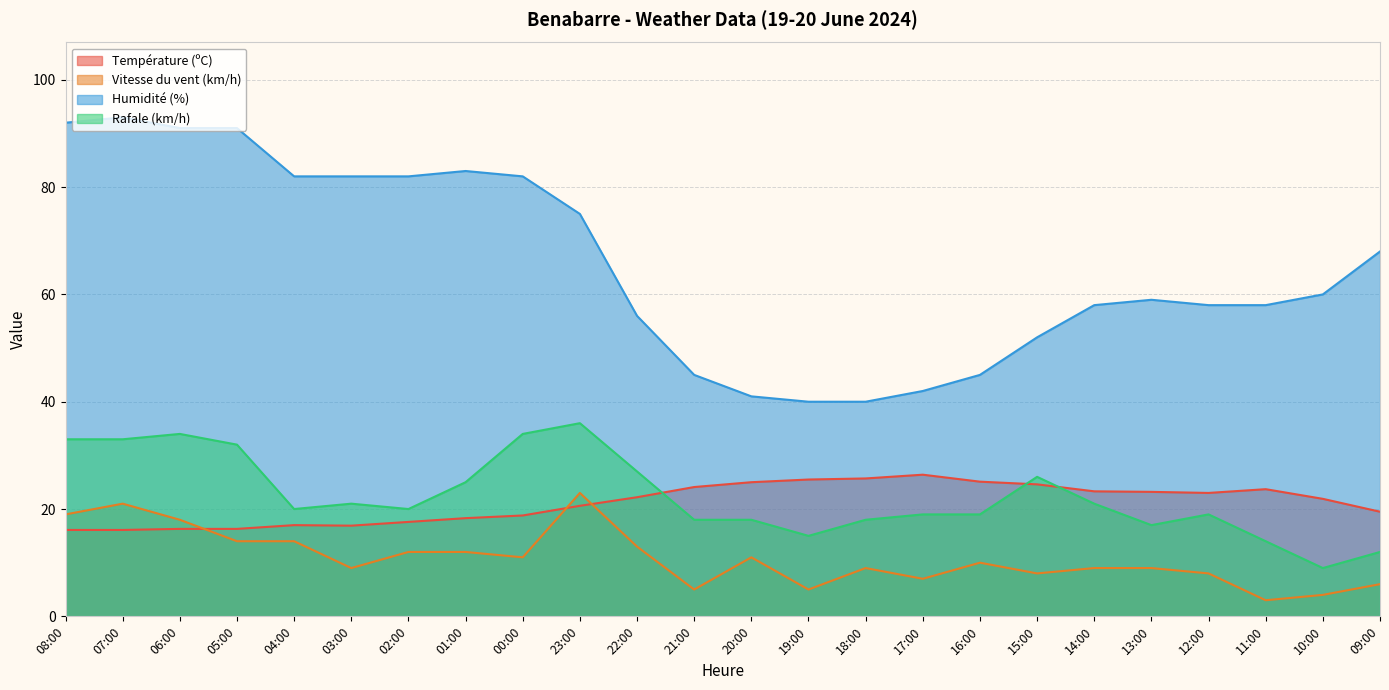

What is the lowest value of the Rafale (km/h) series?

9.0